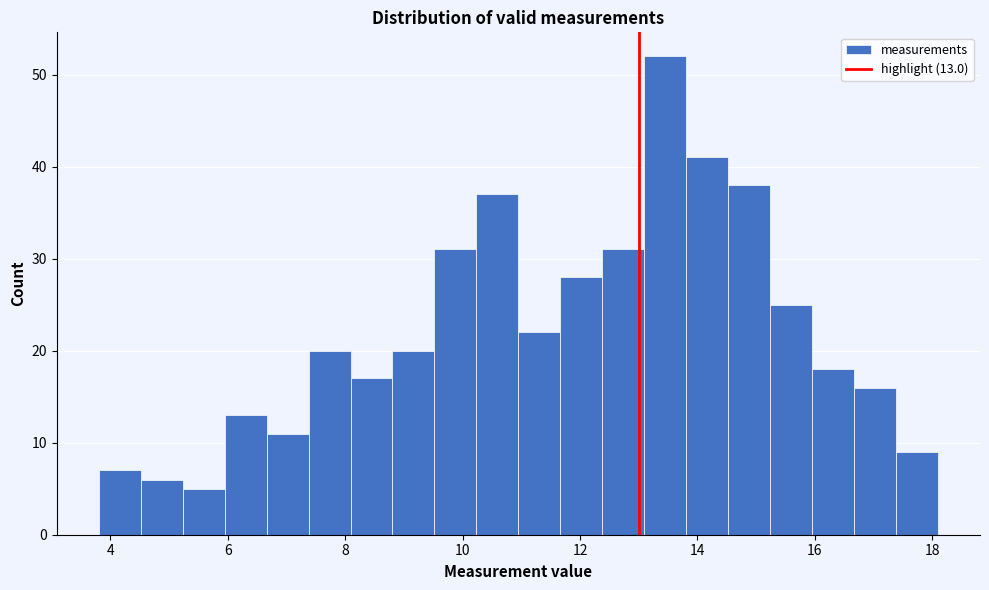

Read against the x-axis, roughly where is the centre of the tallest bar?

13.4